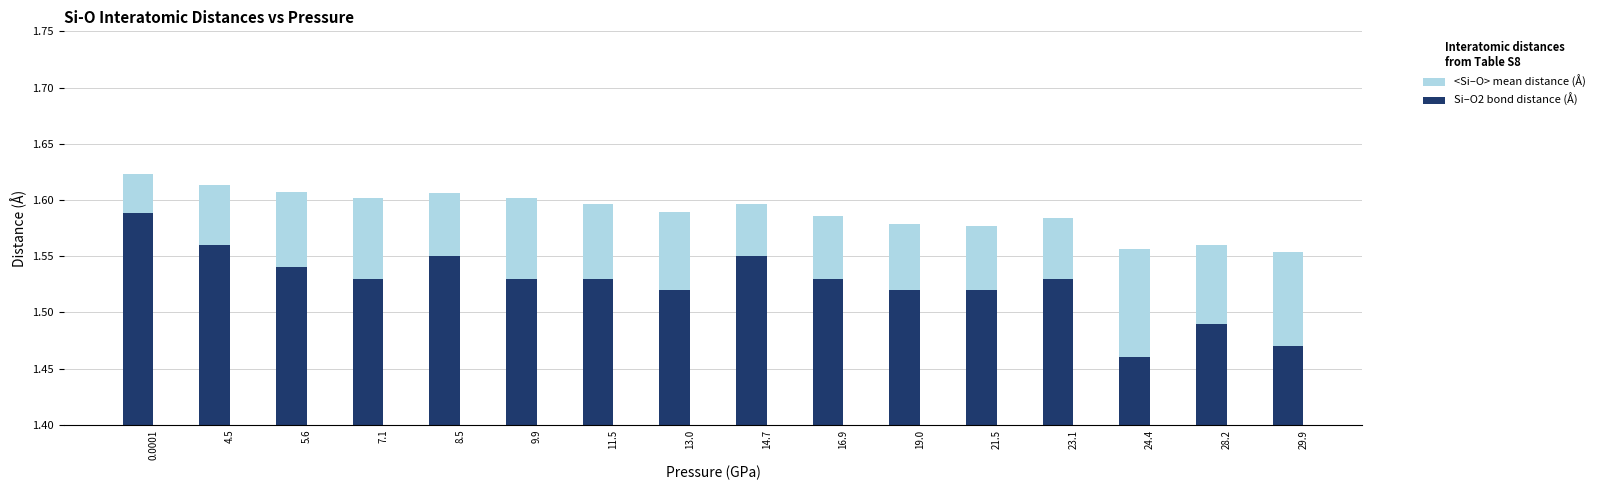

Is the value of Si–O2 bond distance (Å) at 5.6 greater than the value of <Si–O> mean distance (Å) at 19.0?

No